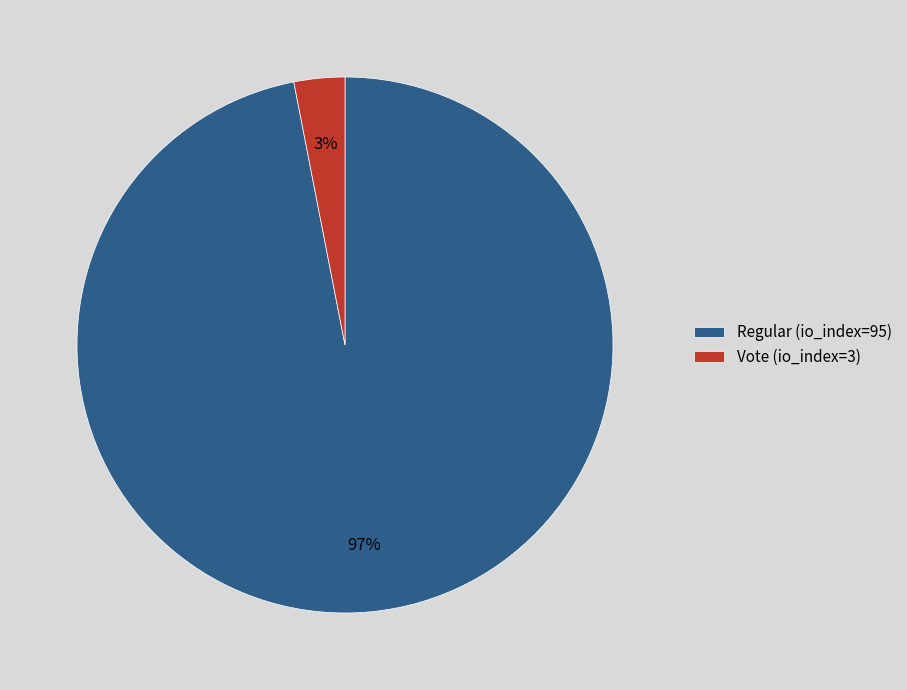

What percentage is the Regular (io_index=95) slice, to the nearest percent?

97%